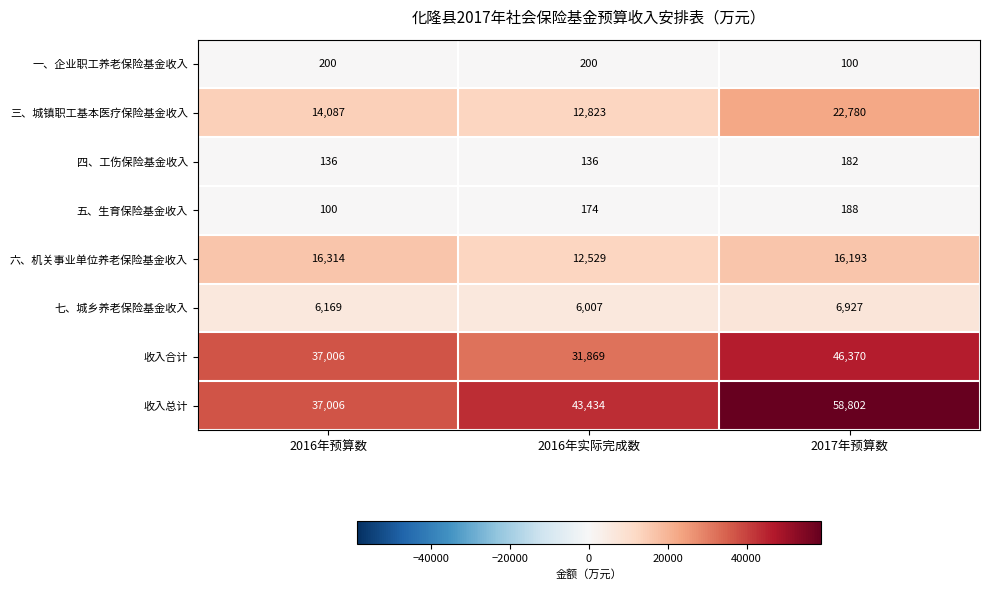

Count the number of data series in this chart.

8